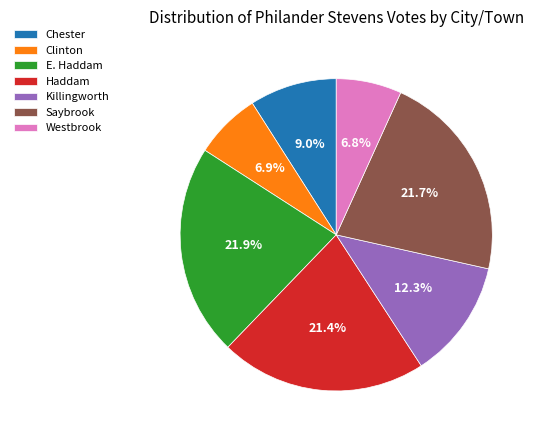

What portion of the pie excludes Saybrook?

78.3%